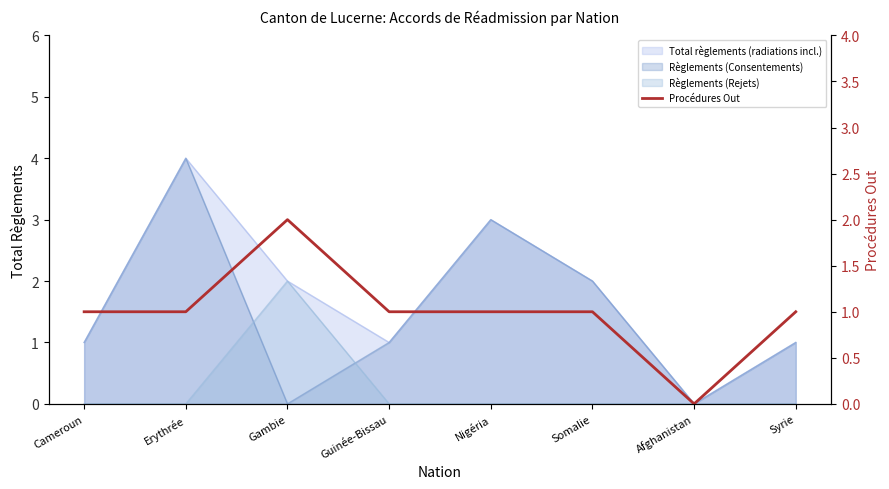

Is it true that the value at Afghanistan is -1?

False